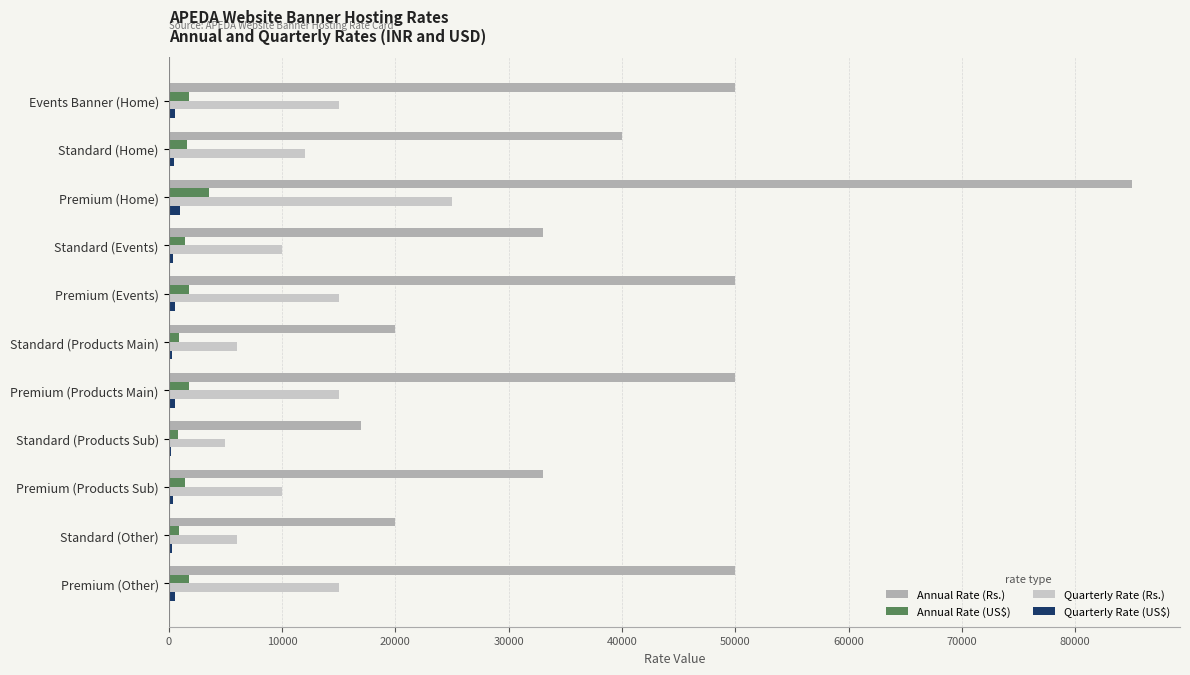

Is it true that Annual Rate (US$) equals 1785 at Premium (Other)?

True